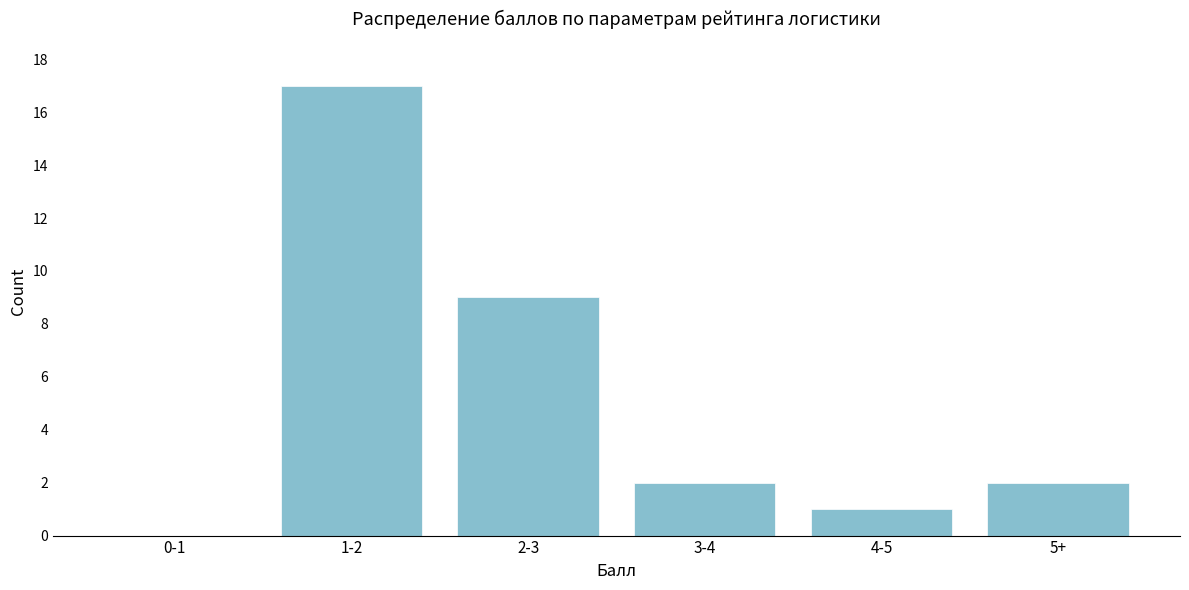

Reading left to right, transcribe all the data shown in this chart.

0-1=0	1-2=17	2-3=9	3-4=2	4-5=1	5+=2